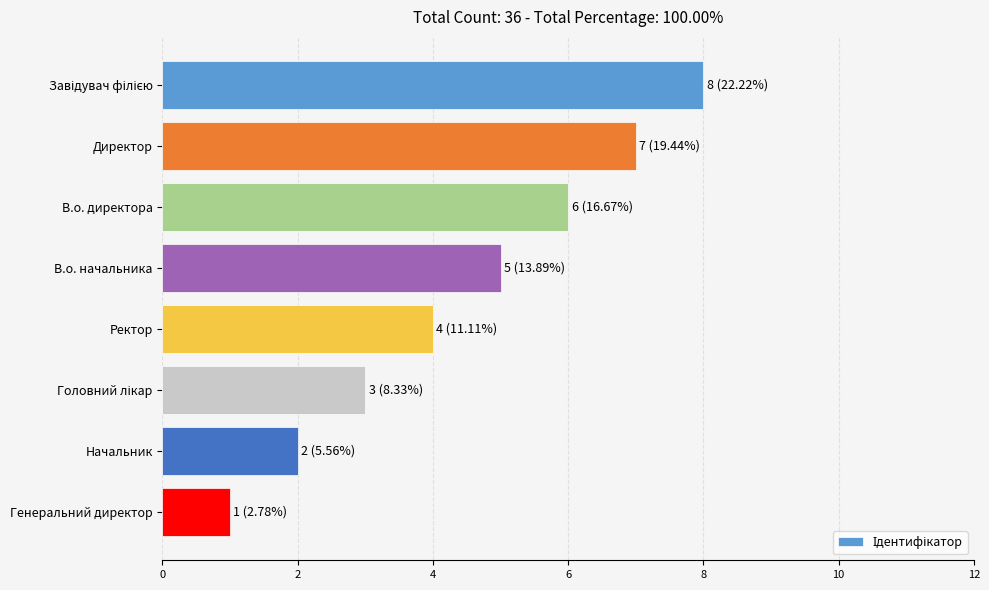

Is it true that the value at В.о. директора is 6?

True